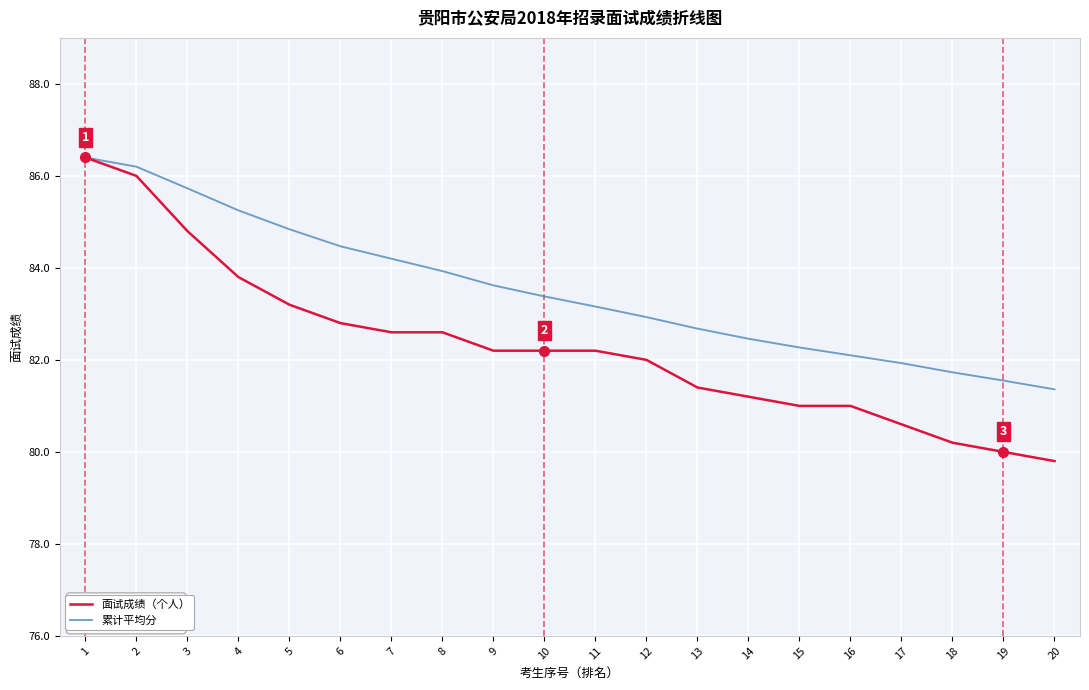

True or false: 累计平均分 has more than 1 interior local peaks.

False